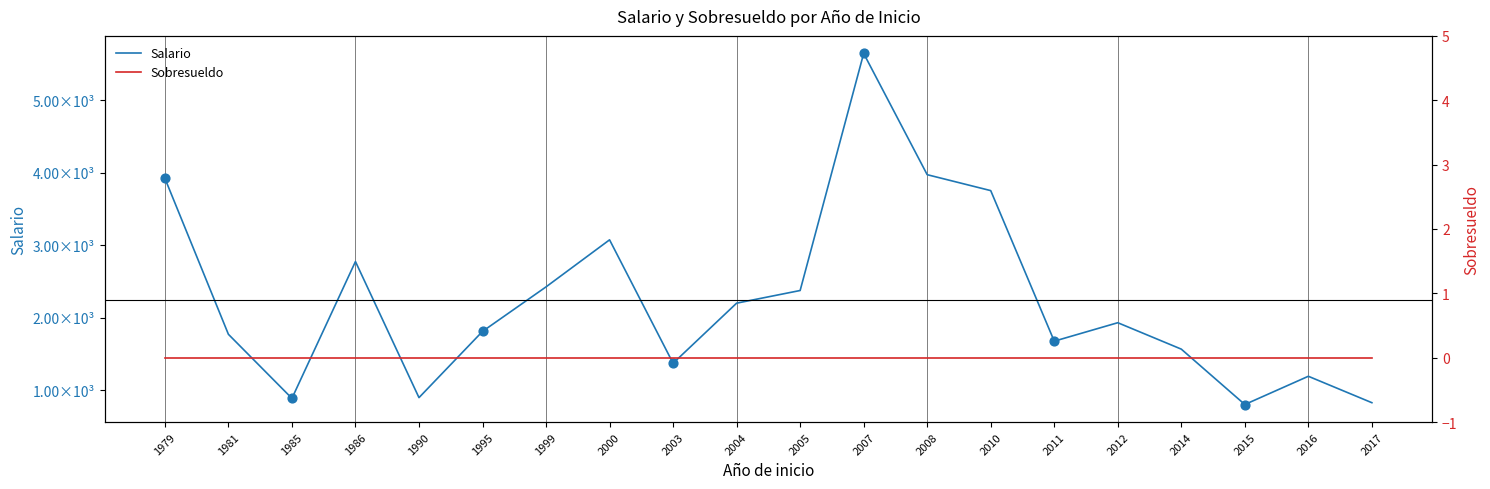

Which series has the largest total across all categories?

Salario